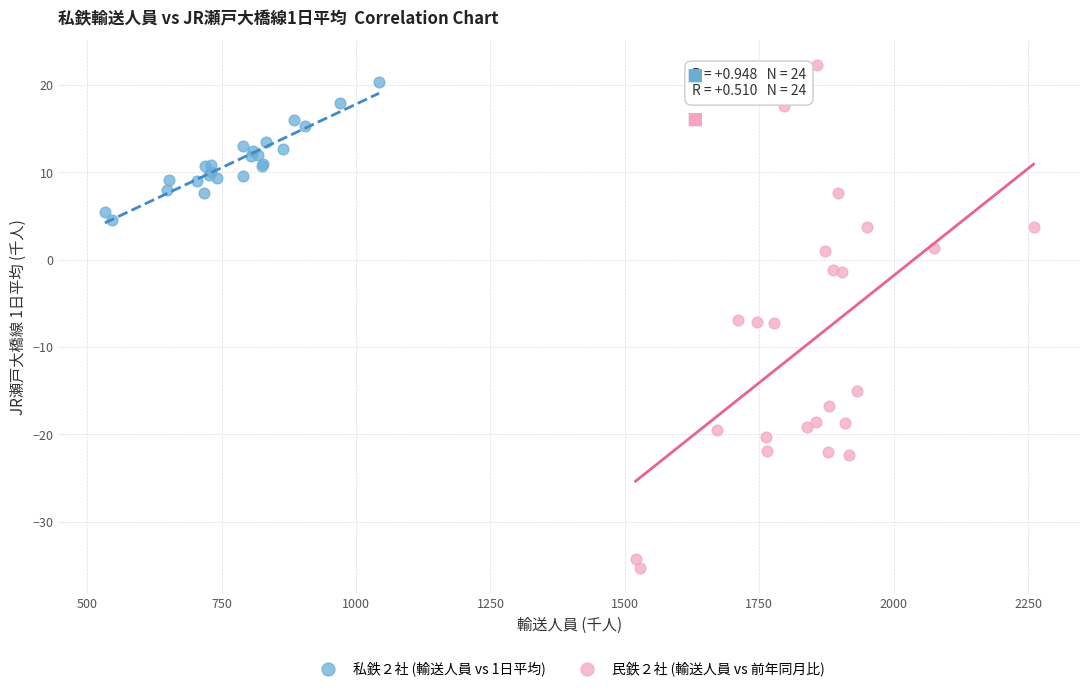

Which series reaches the minimum Y coordinate?

民鉄２社 (輸送人員 vs 前年同月比)